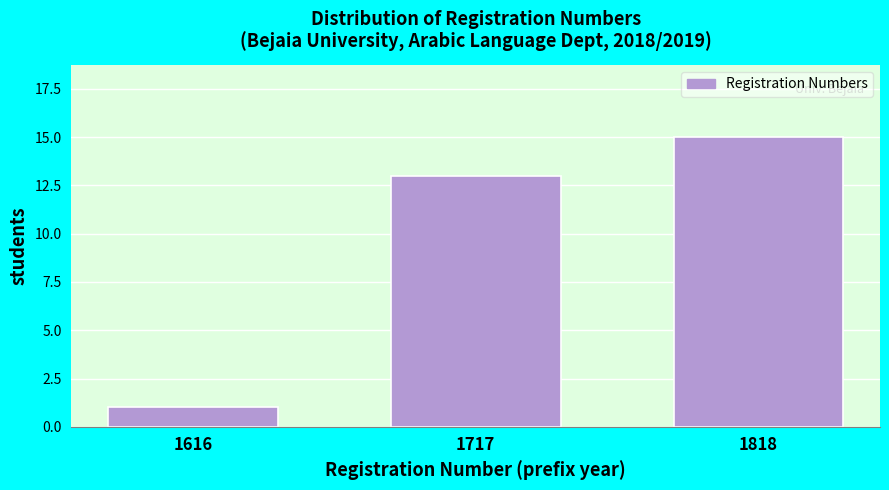

Reading left to right, list all the values displayed in this chart.

1	13	15